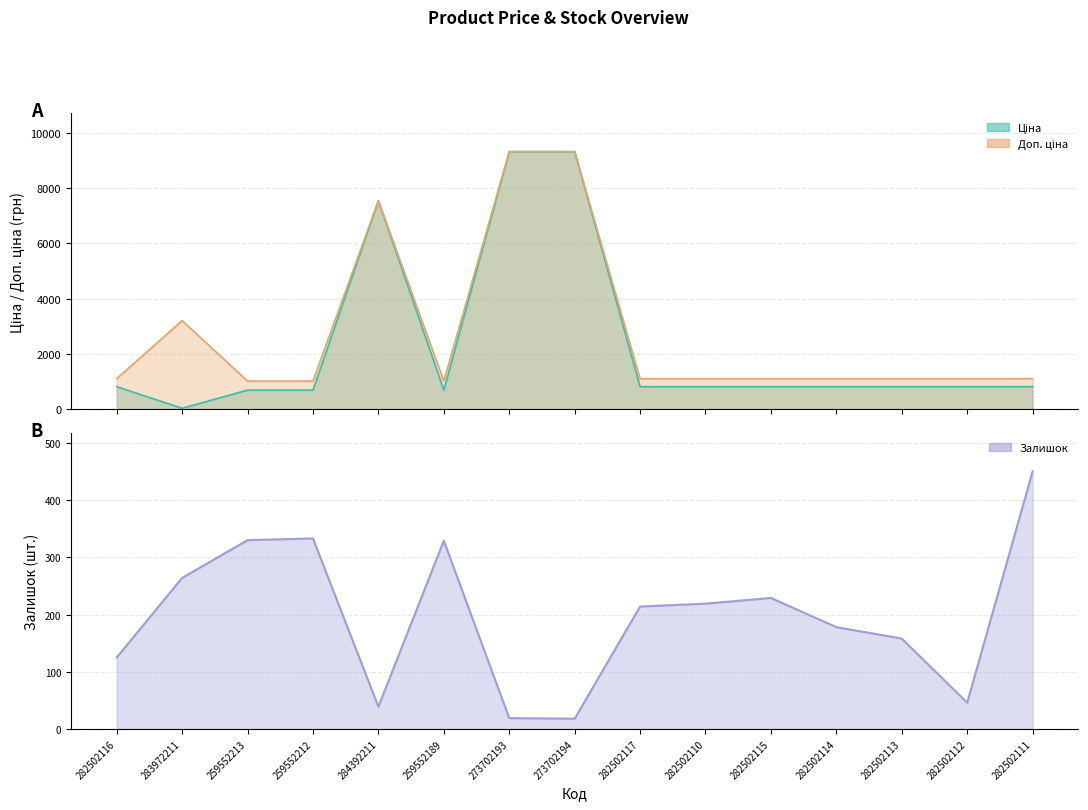

Which series changed the most between 273702194 and 282502111?

Ціна